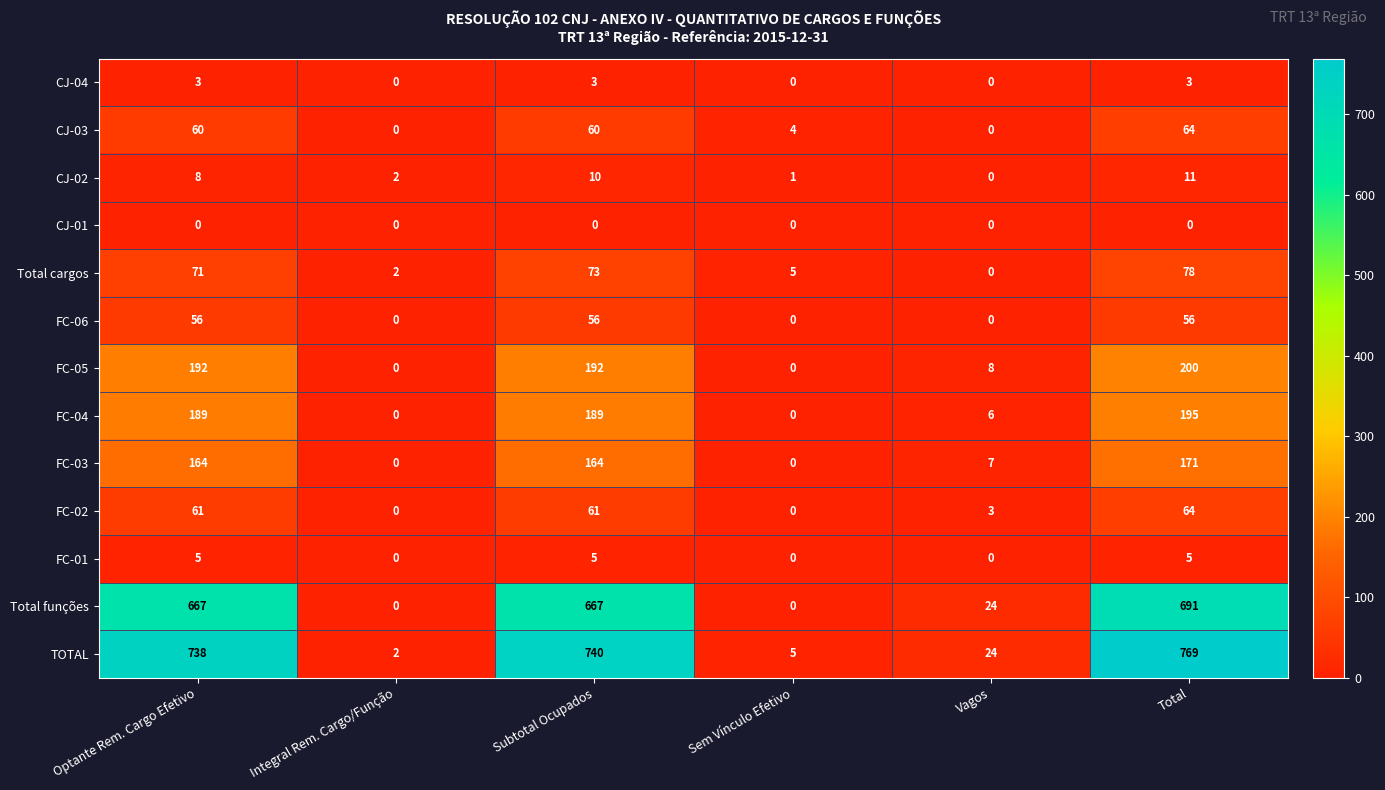

Is the value of CJ-03 at Optante Rem. Cargo Efetivo greater than the value of FC-03 at Integral Rem. Cargo/Função?

Yes